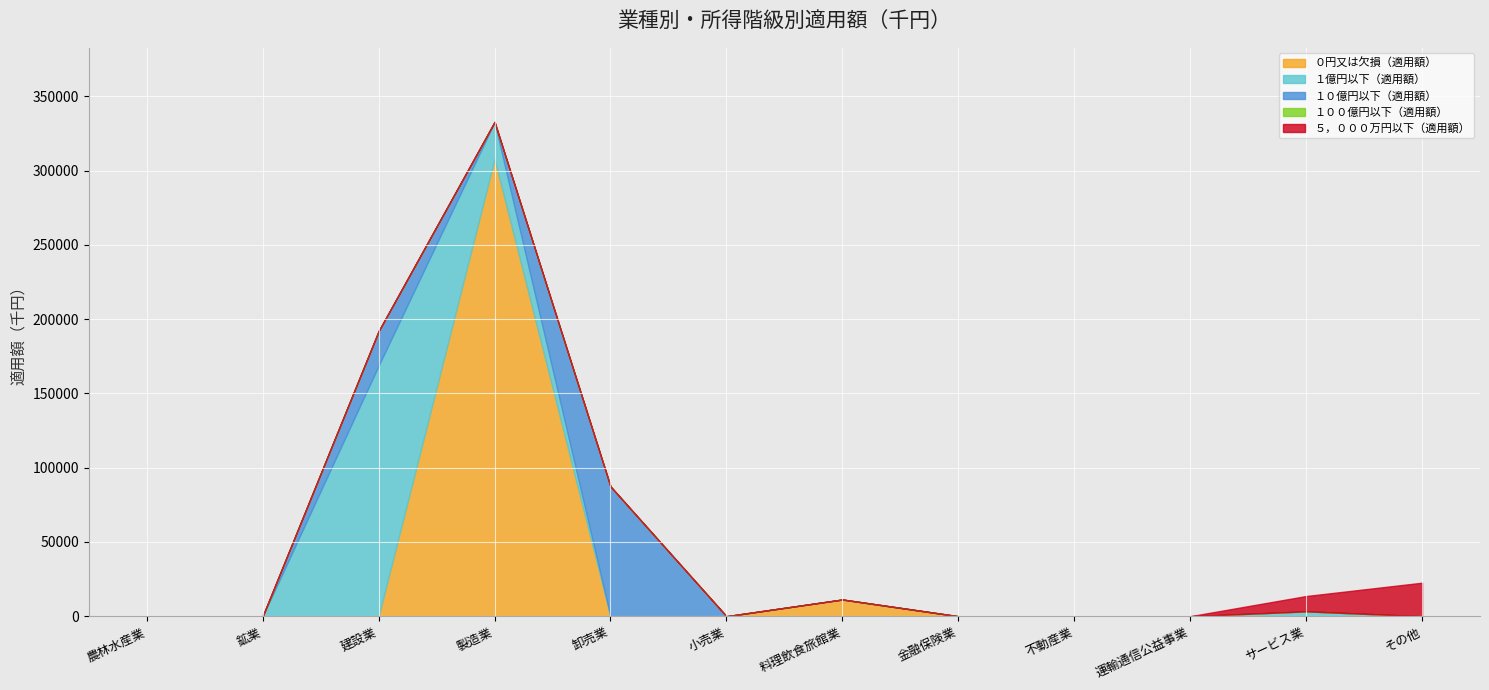

True or false: １億円以下（適用額） and ０円又は欠損（適用額） cross at least once.

True